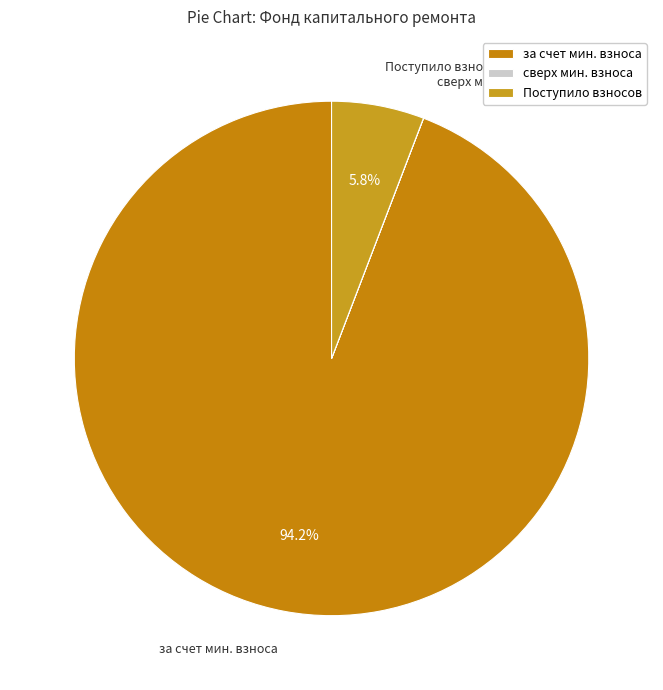

What is the largest slice in the pie chart?

за счет мин. взноса